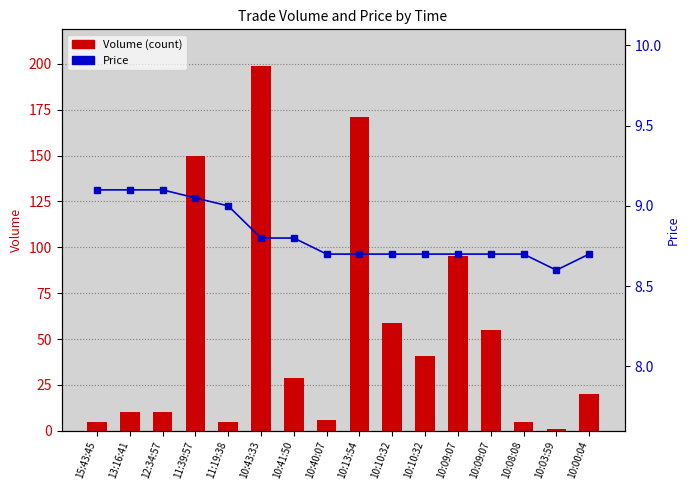

What is the sum of all Price values?

141.2